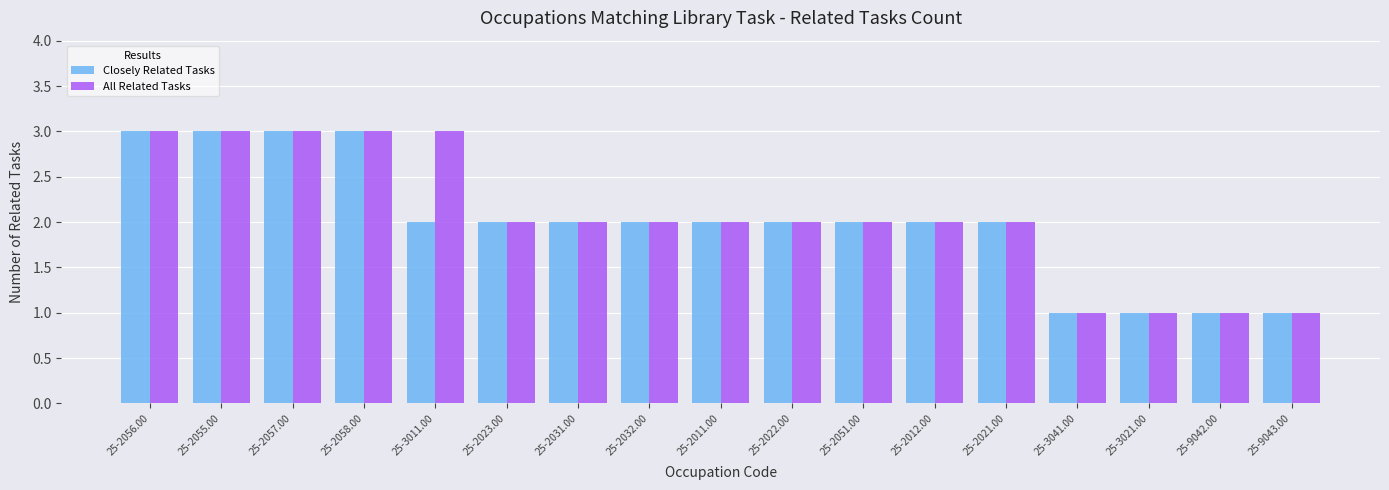

How many bars are there in each group?

2